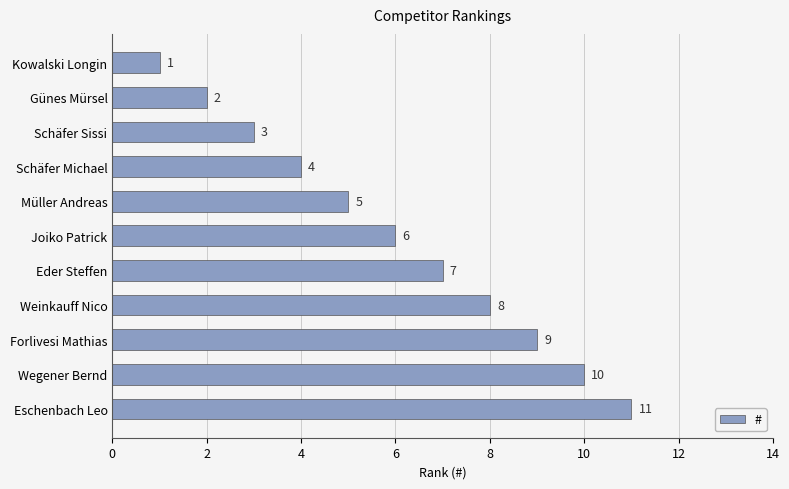

What is the change in value from Schäfer Michael to Müller Andreas?

+1